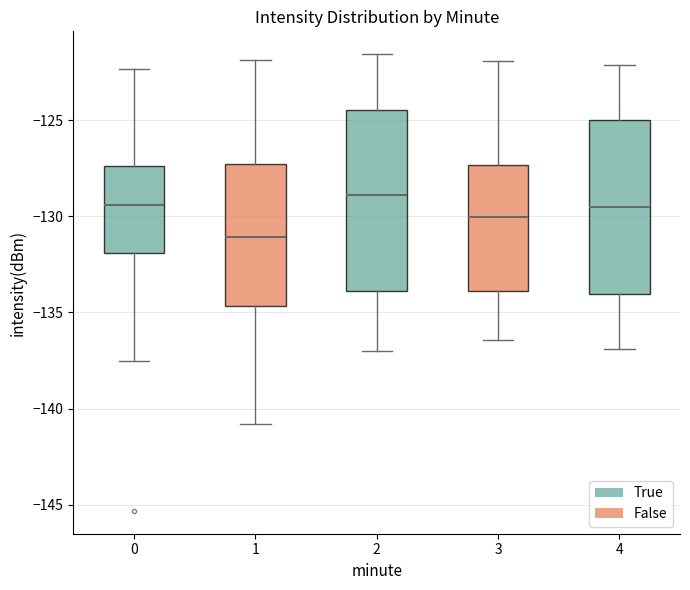

Reading left to right, transcribe this box plot: for each box, give where its median line is, the range the box spans, and where its two whiskers end, as read against the y-axis. The values are not printed on the chart, so give them approximately, as read against the axis.

0: median -129.5, box -132.0 to -127.5, whiskers -137.5 to -122.5
1: median -131.0, box -134.5 to -127.5, whiskers -141.0 to -122.0
2: median -129.0, box -134.0 to -124.5, whiskers -137.0 to -121.5
3: median -130.0, box -134.0 to -127.5, whiskers -136.5 to -122.0
4: median -129.5, box -134.0 to -125.0, whiskers -137.0 to -122.0